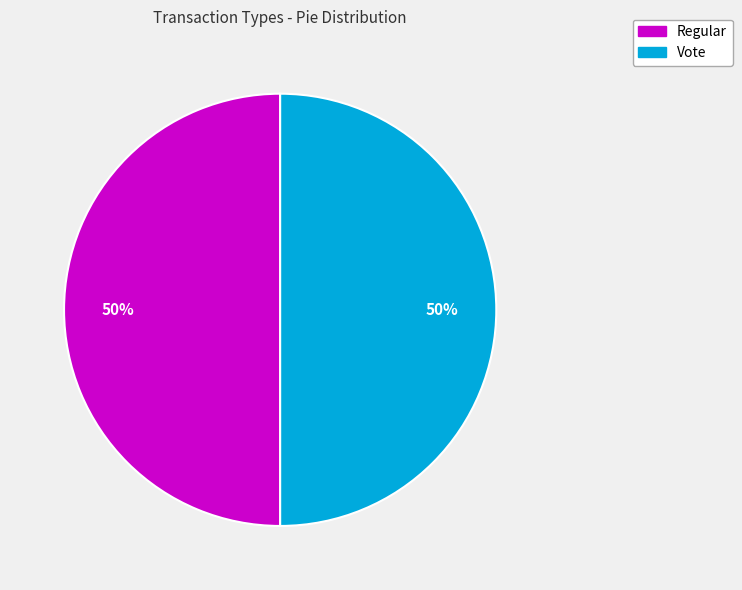

Combined, do Regular and Vote account for over 50%?

Yes